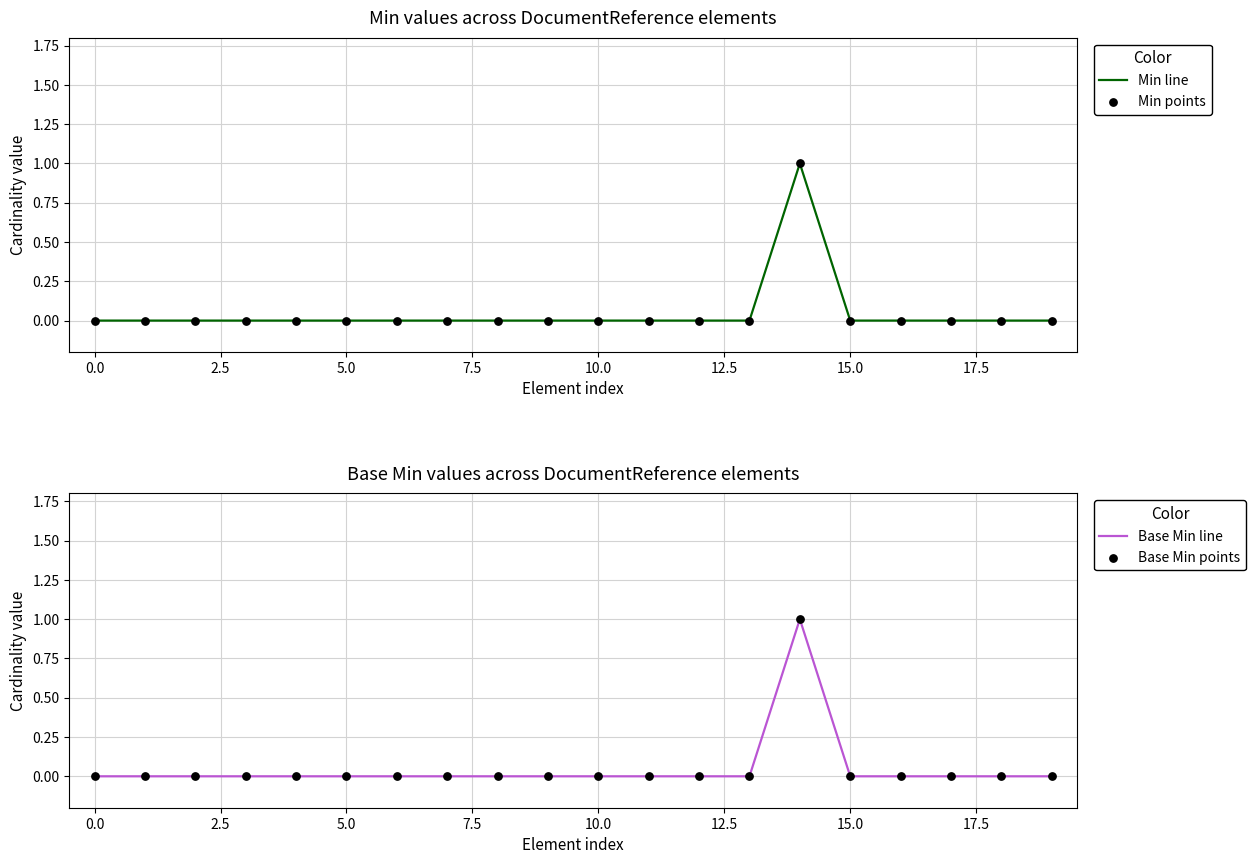

Which series has the largest total across all categories?

Min line